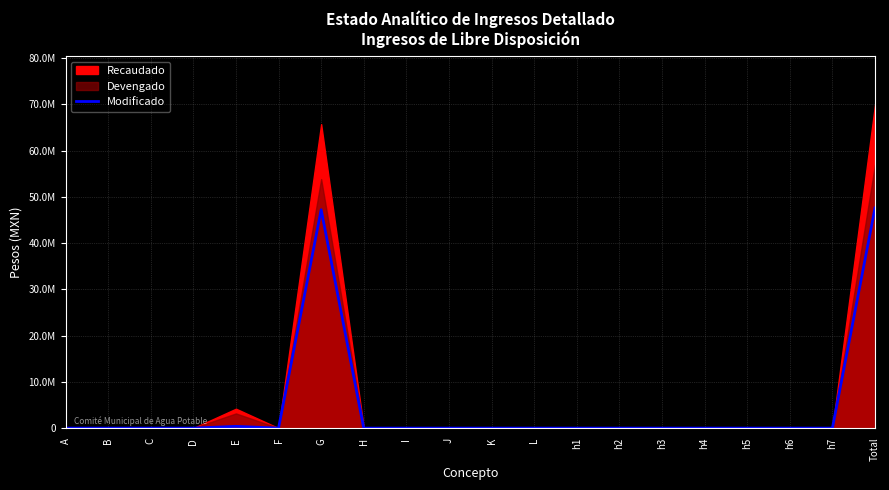

Rank the categories by value from lowest to highest.

A, B, C, D, F, H, I, J, K, L, h1, h2, h3, h4, h5, h6, h7, E, G, Total